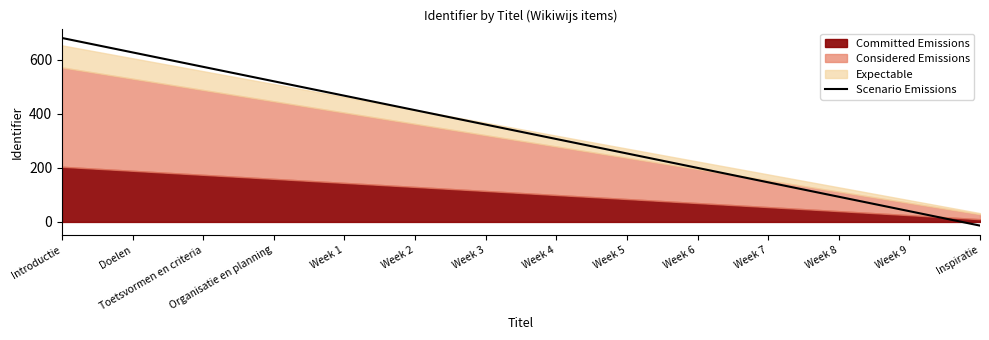

True or false: the data has more than 0 interior local peaks.

False